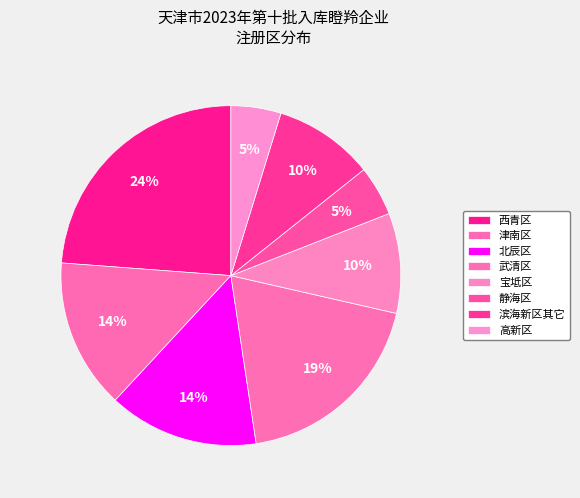

Which has a higher value, 武清区 or 高新区?

武清区